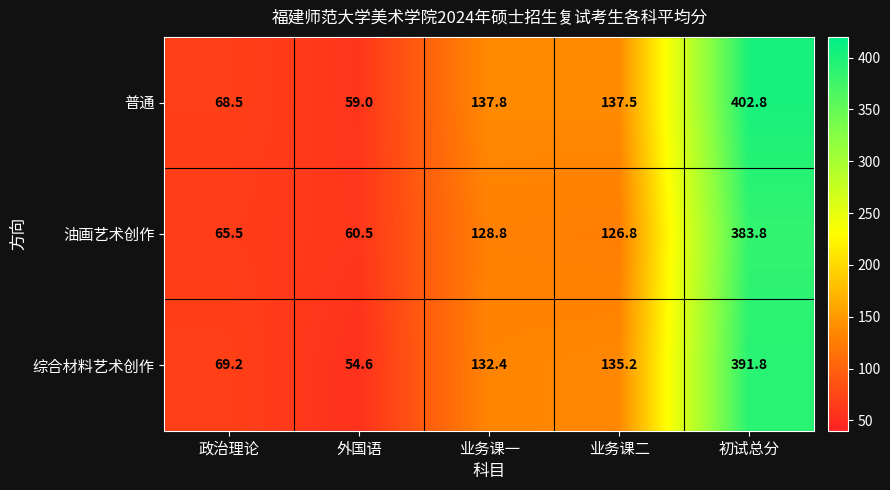

True or false: 油画艺术创作 has a value of 60.5 at 外国语.

True